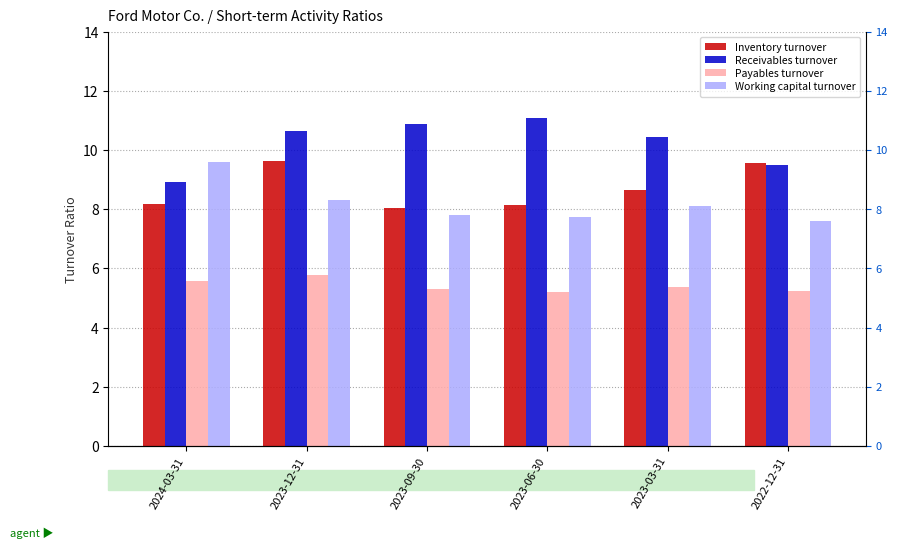

Where is Receivables turnover nearest to the value 10?

2023-03-31